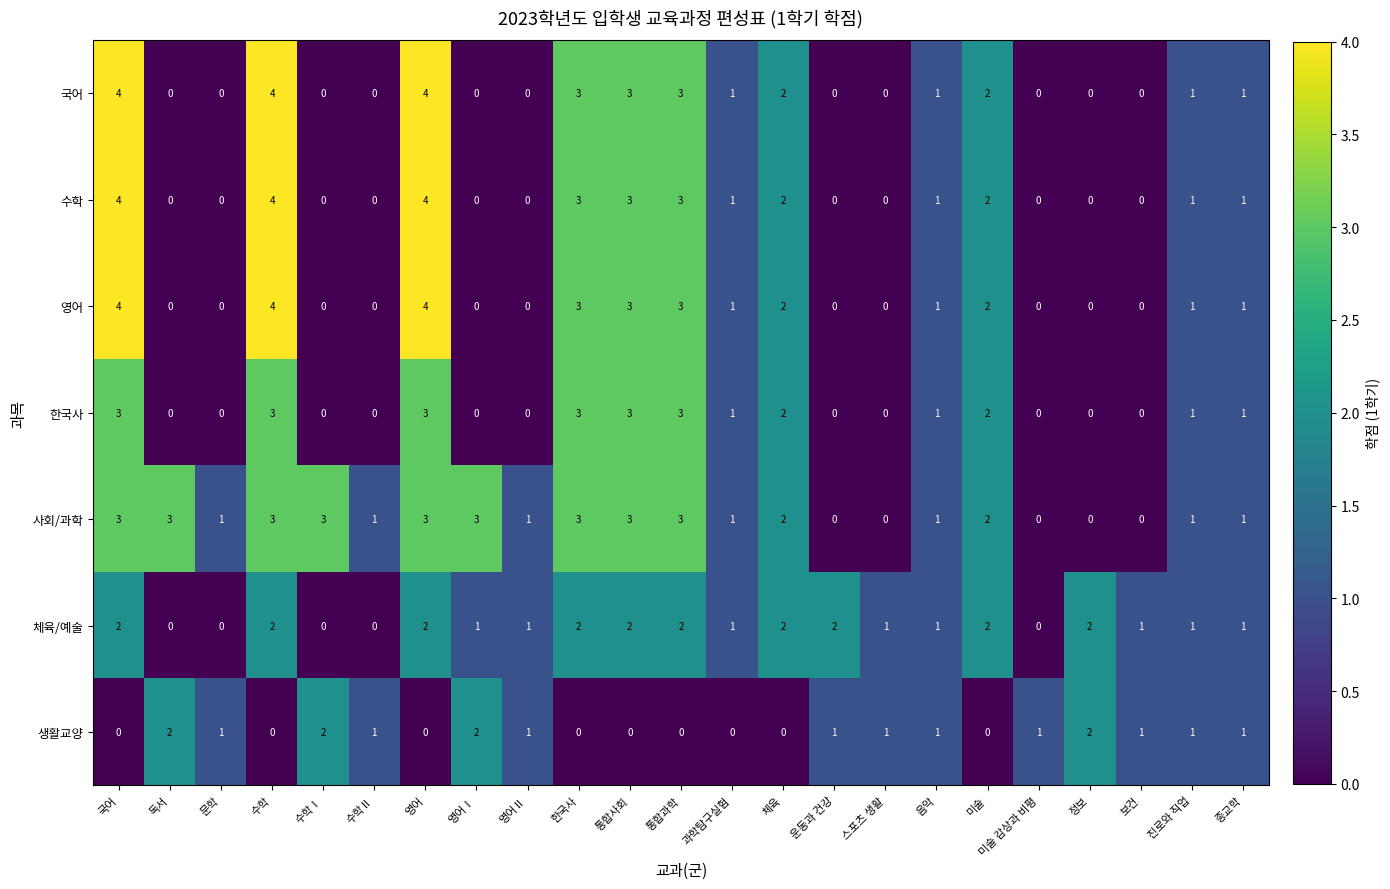

What is the sum of the 체육/예술 values at 미술 and 통합과학?

4